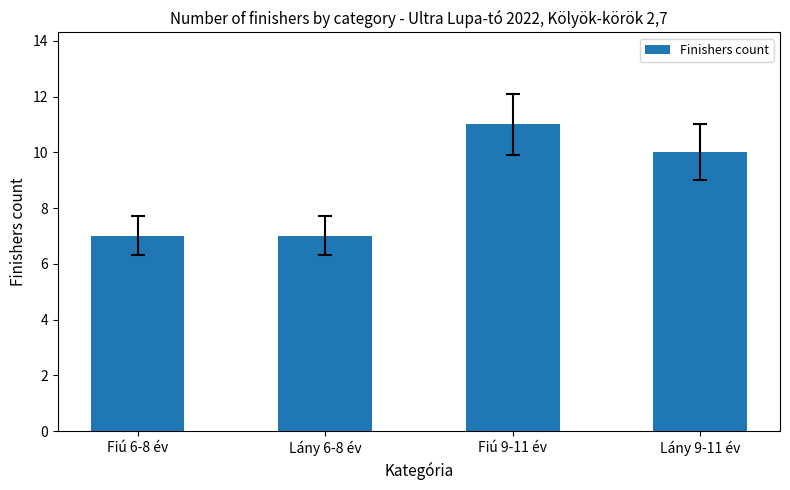

What is the label of the 3rd bar from the right?

Lány 6-8 év